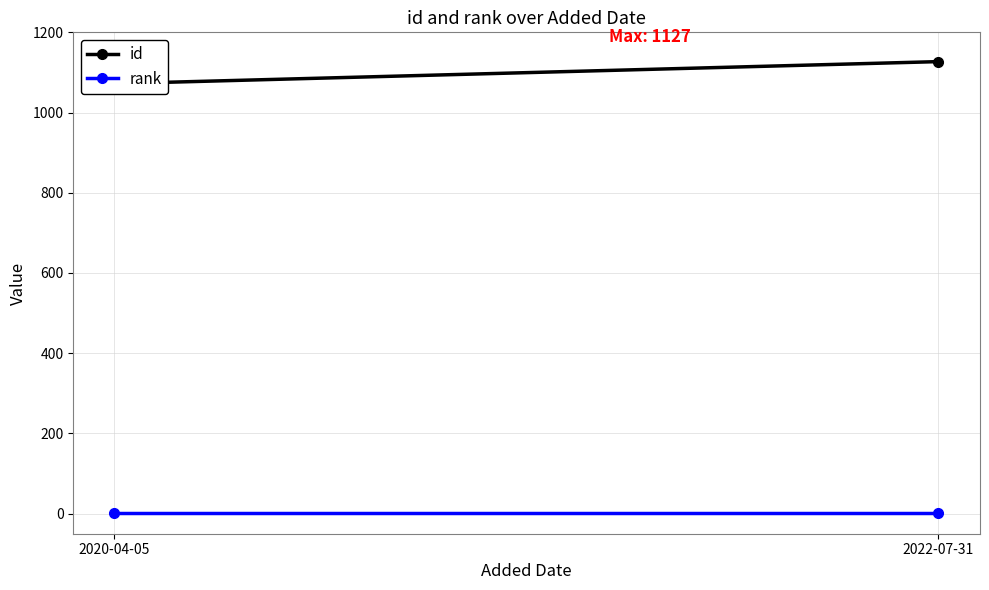

Rank the categories by id value from highest to lowest.

2022-07-31, 2020-04-05